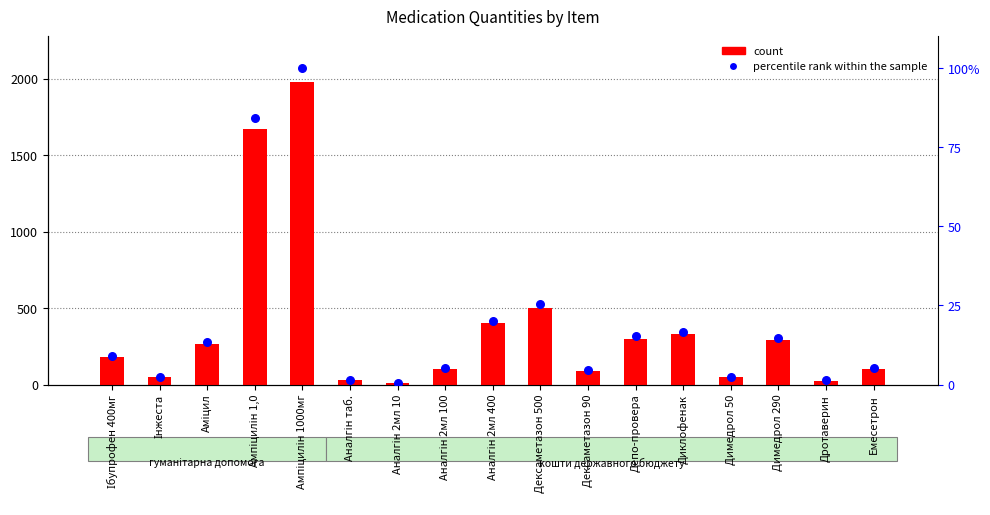

Which series reaches the maximum Y coordinate?

quantity